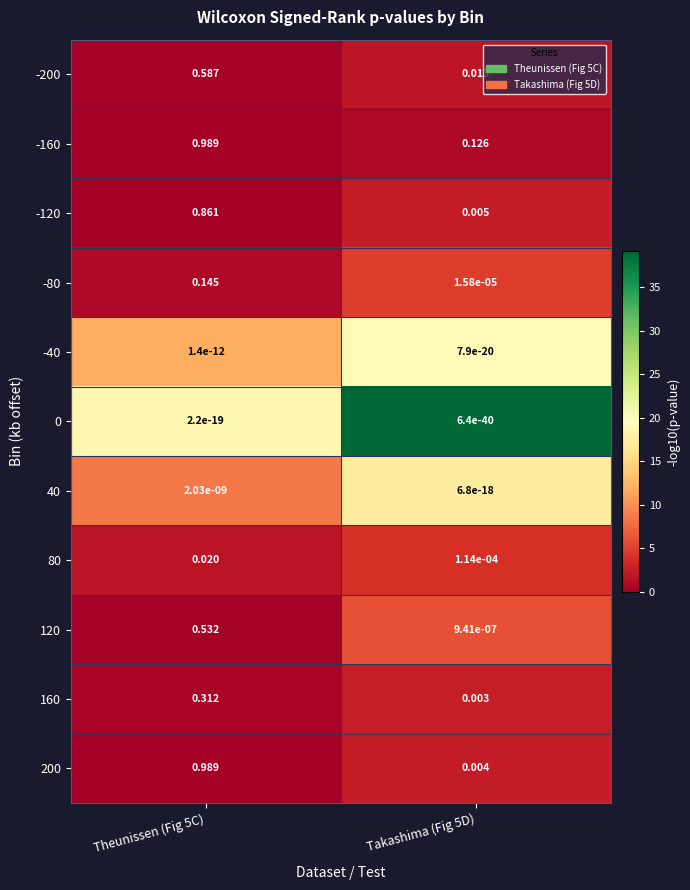

Is the value of 200 at Takashima (Fig 5D) greater than the value of -120 at Theunissen (Fig 5C)?

No